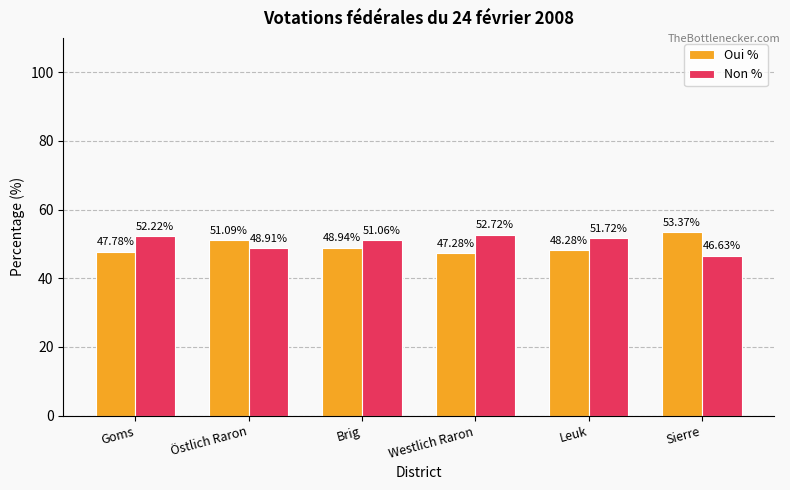

At which label is Non % closest to 49?

Östlich Raron